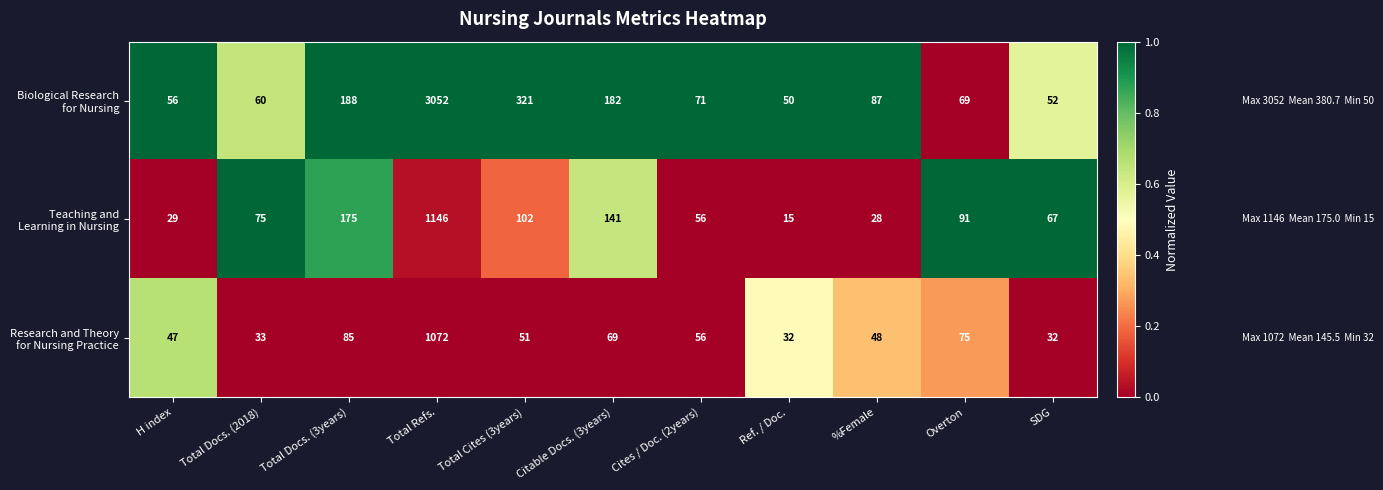

What is the difference between the highest and lowest values at Overton?

22